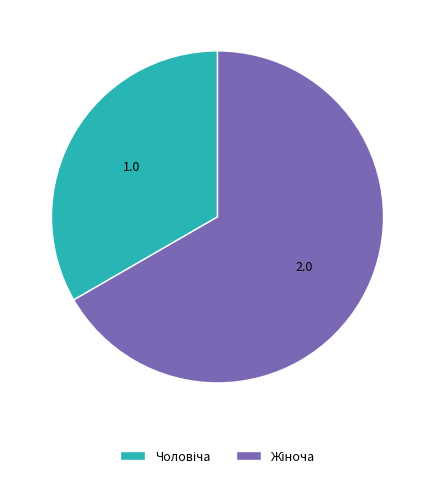

How many segments does this pie chart have?

2